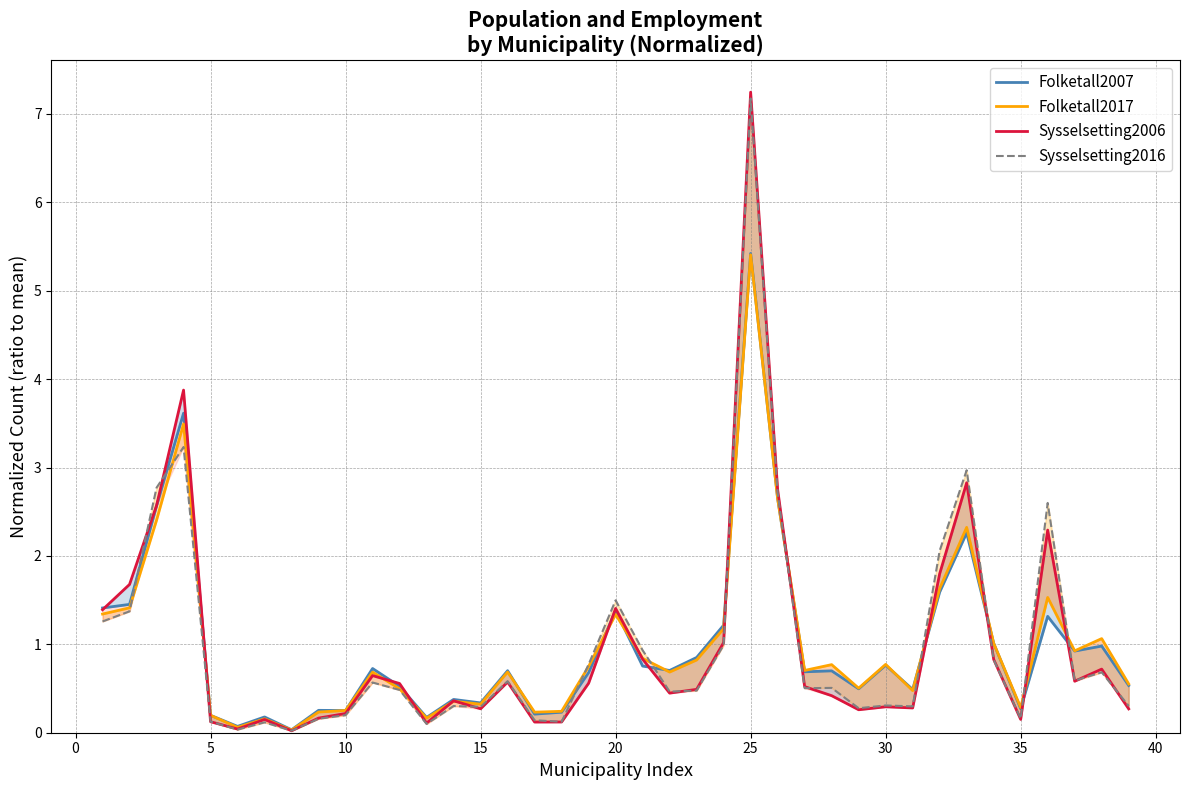

Which series has the largest total across all categories?

Folketall2007